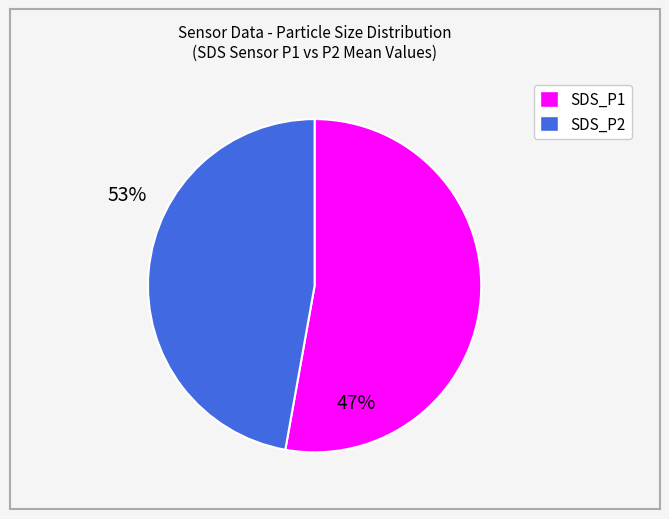

Between SDS_P2 and SDS_P1, which is larger?

SDS_P1